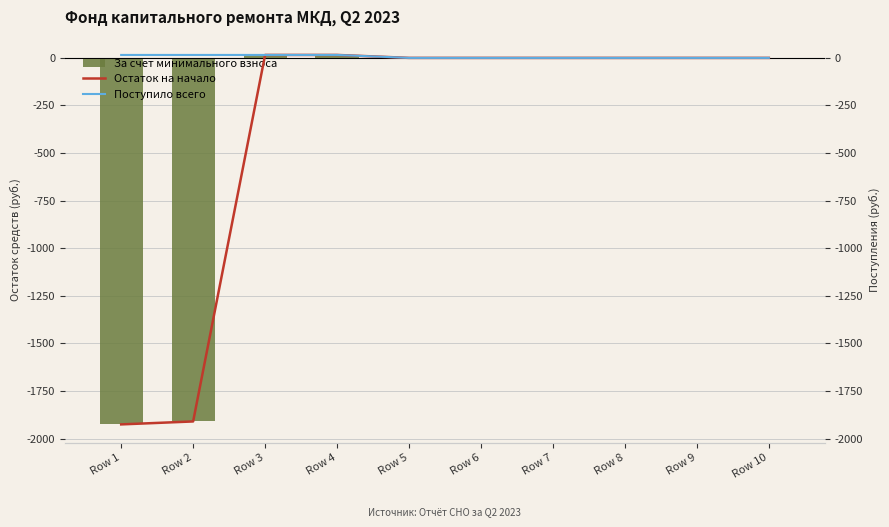

What is the sum of all Поступило всего values?

62.0